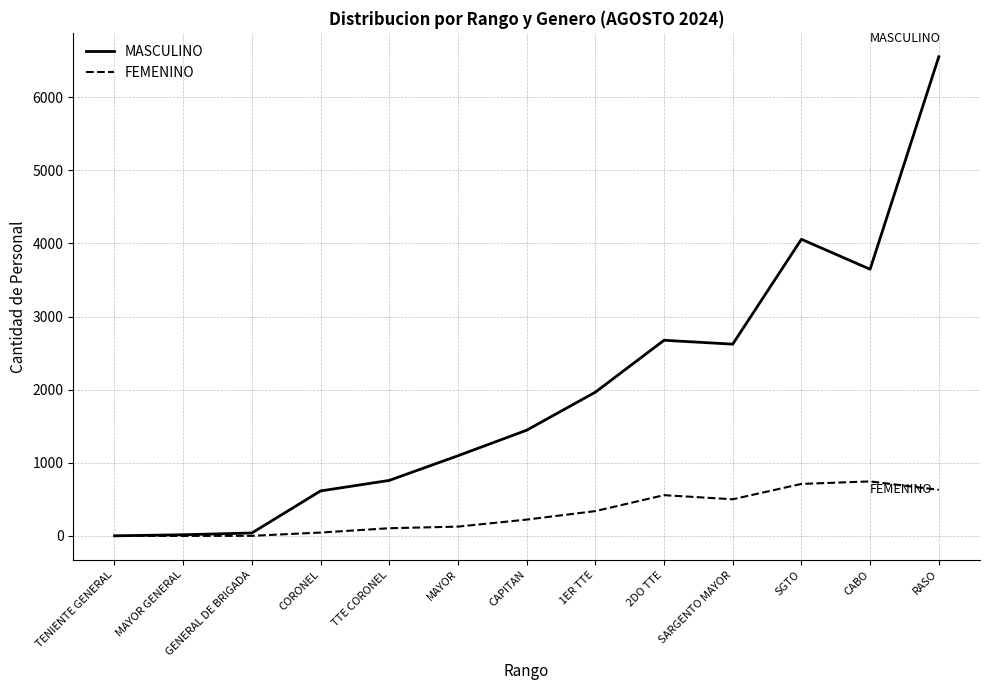

The MASCULINO series shows 759 at TTE CORONEL. True or false?

True